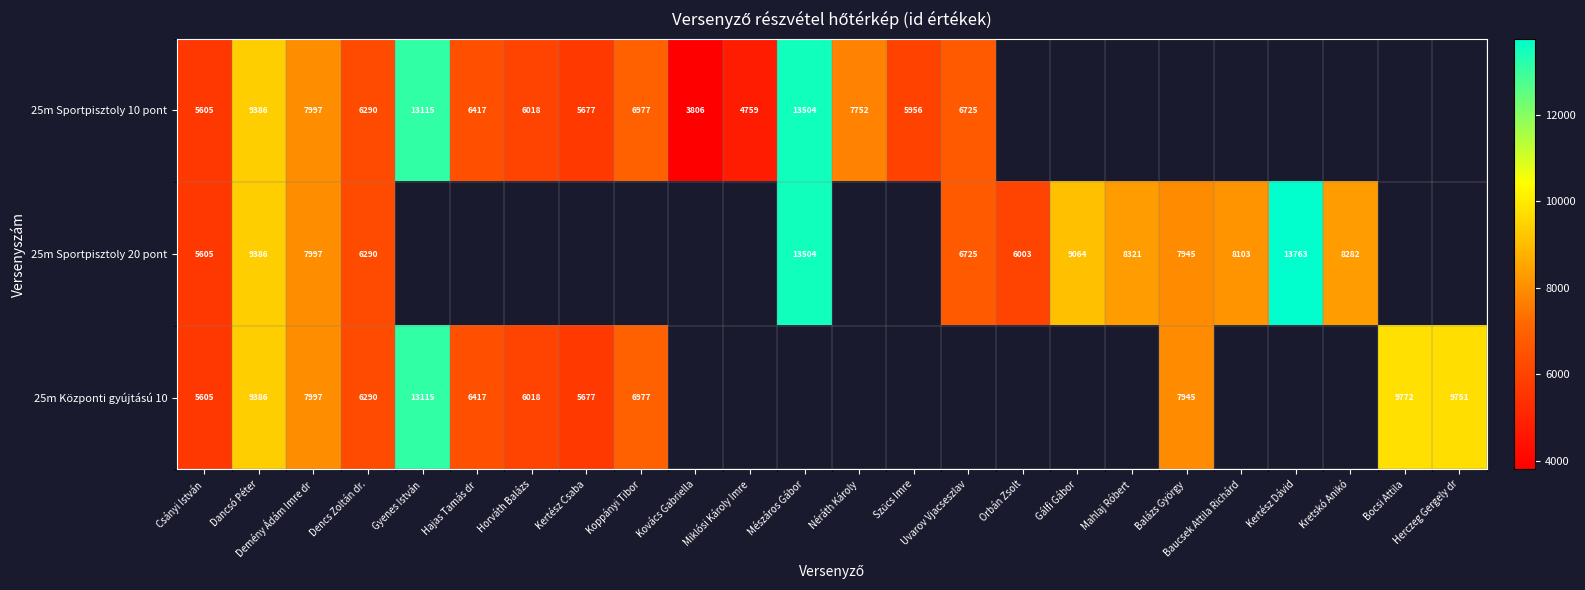

Is it true that 25m Sportpisztoly 20 pont equals 7997 at Demény Ádám Imre dr?

True